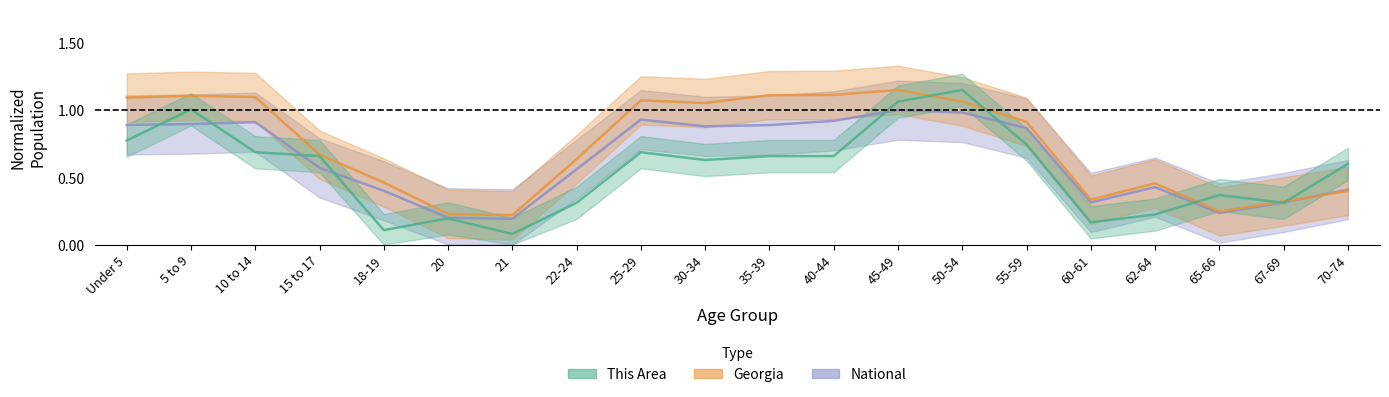

How many distinct data groups are displayed?

3